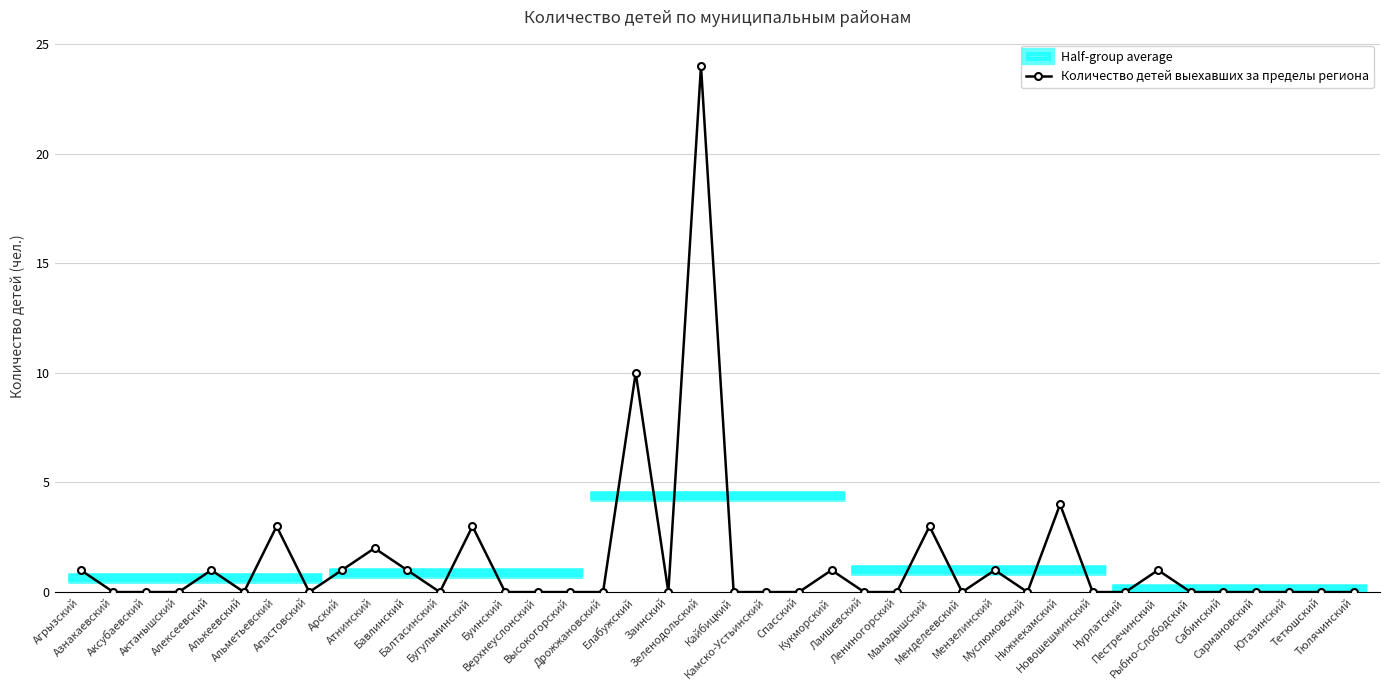

The chart shows a value of -14 at Тюлячинский. True or false?

False